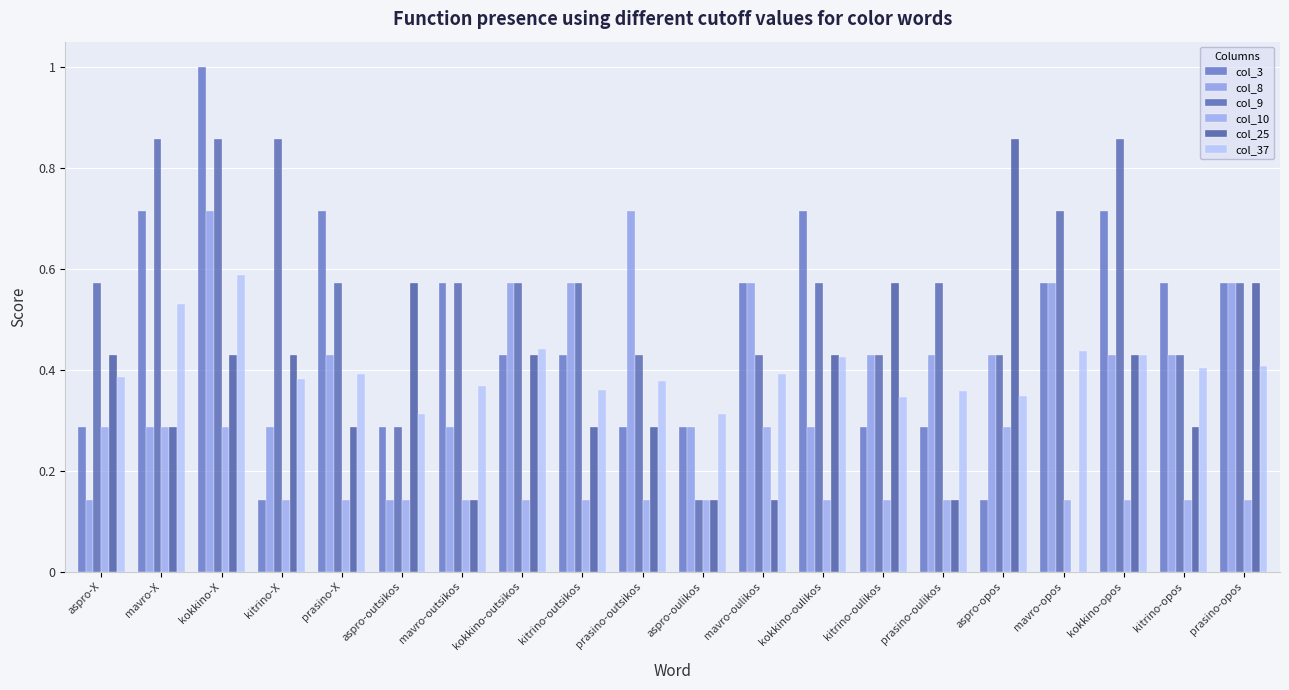

Rank the series by their maximum value, from highest to lowest.

col_3, col_9, col_25, col_8, col_37, col_10